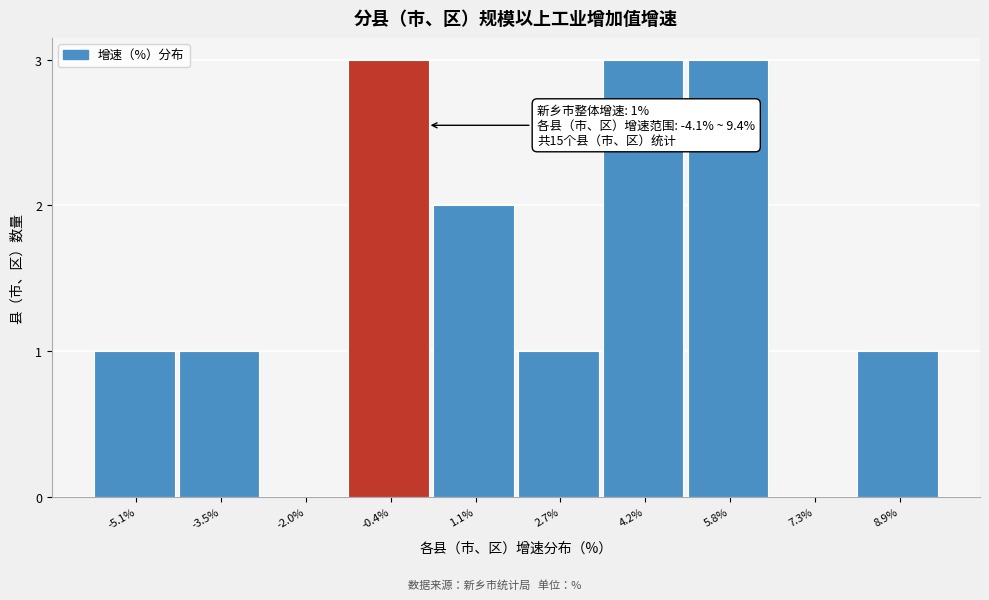

Reading right to left, transcribe all the data shown in this chart.

8.9%=1	7.3%=0	5.8%=3	4.2%=3	2.7%=1	1.1%=2	-0.4%=3	-2.0%=0	-3.5%=1	-5.1%=1